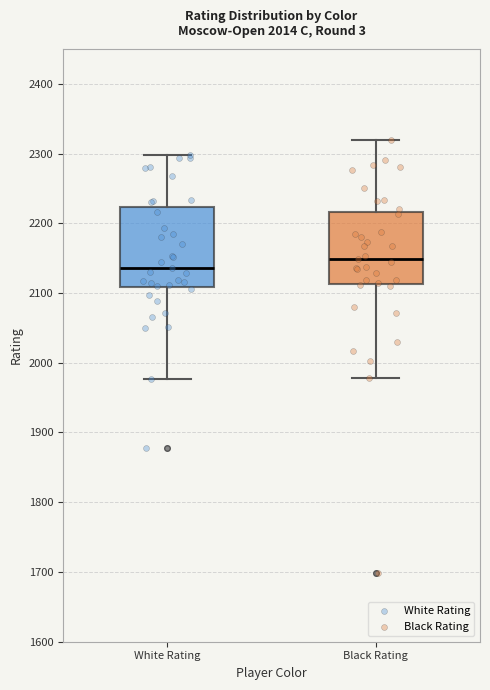

Reading left to right, read every box against the y-axis: the position of its median line, the range the box covers, and the ends of its whiskers. The values are not printed on the chart, so give them approximately, as read against the axis.

White Rating: median 2140, box 2110 to 2220, whiskers 1980 to 2300
Black Rating: median 2150, box 2110 to 2220, whiskers 1980 to 2320